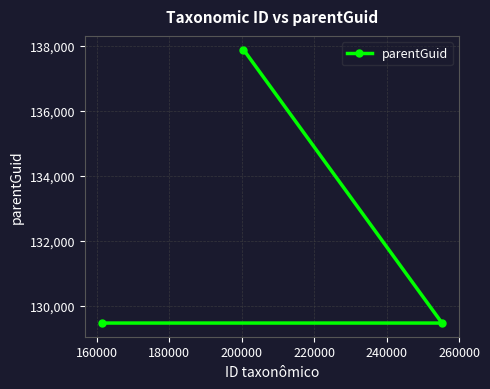

What is the maximum value shown in the chart?

137877